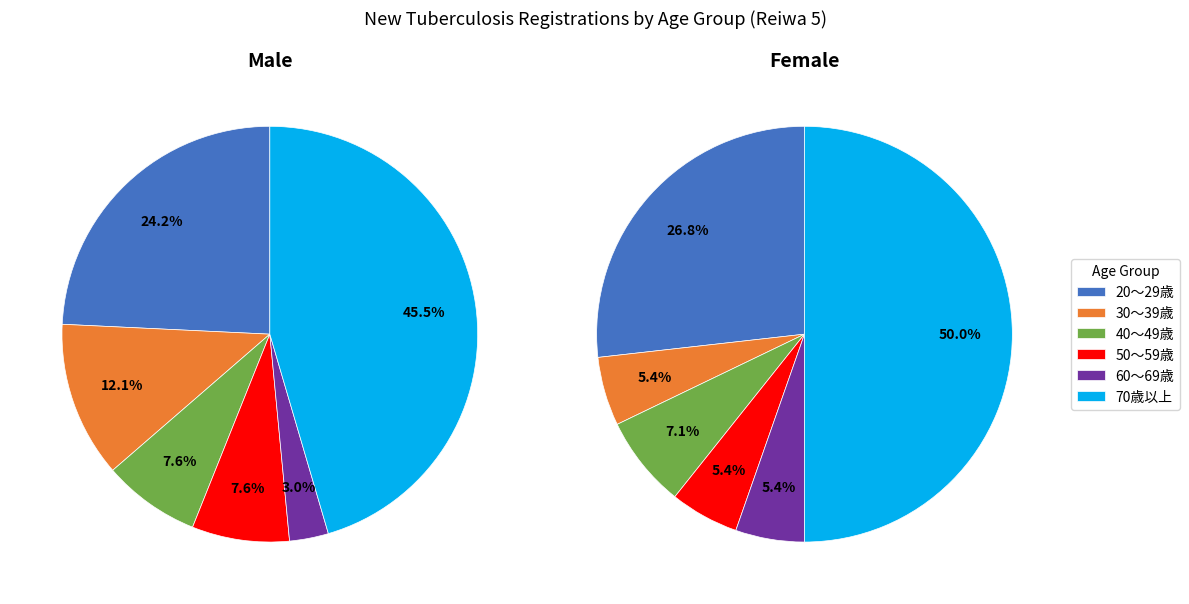

Is there any slice that represents more than half of the pie?

No